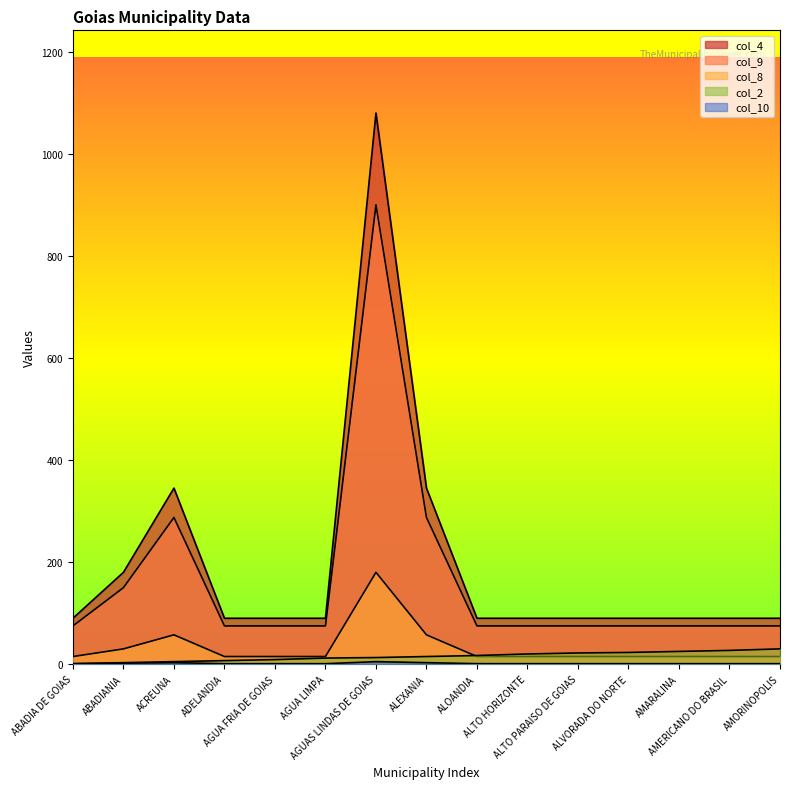

What position from the left is AGUAS LINDAS DE GOIAS?

7